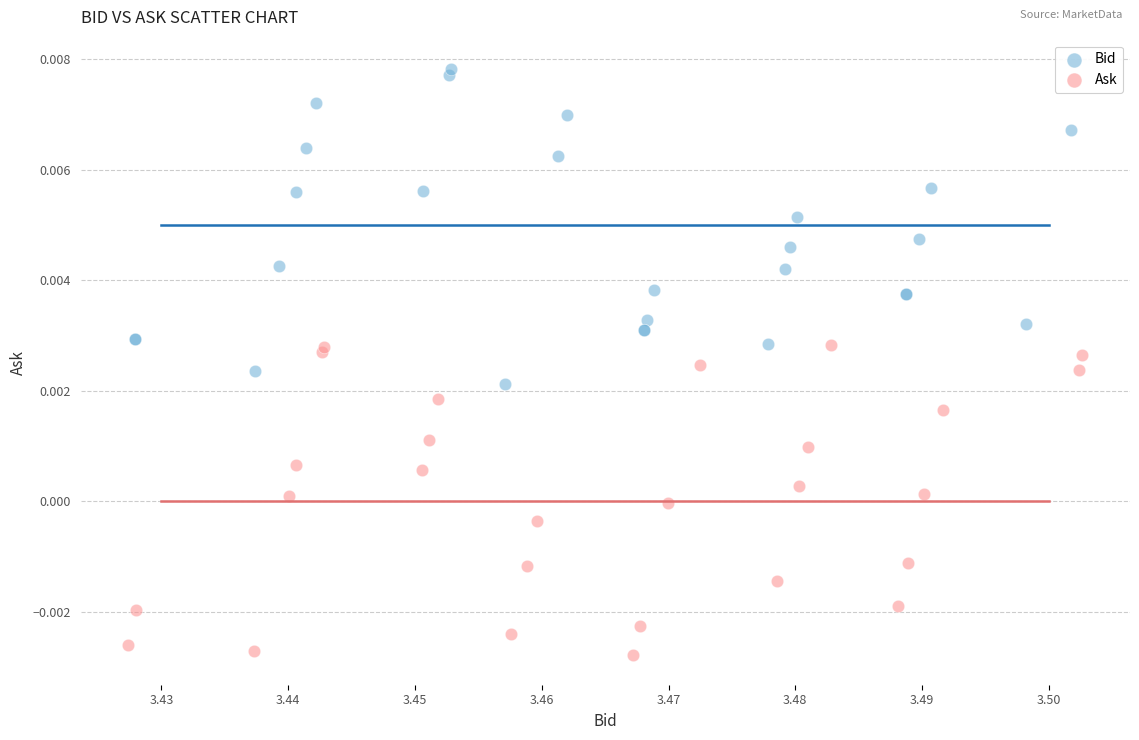

Which series reaches the minimum Y coordinate?

Ask